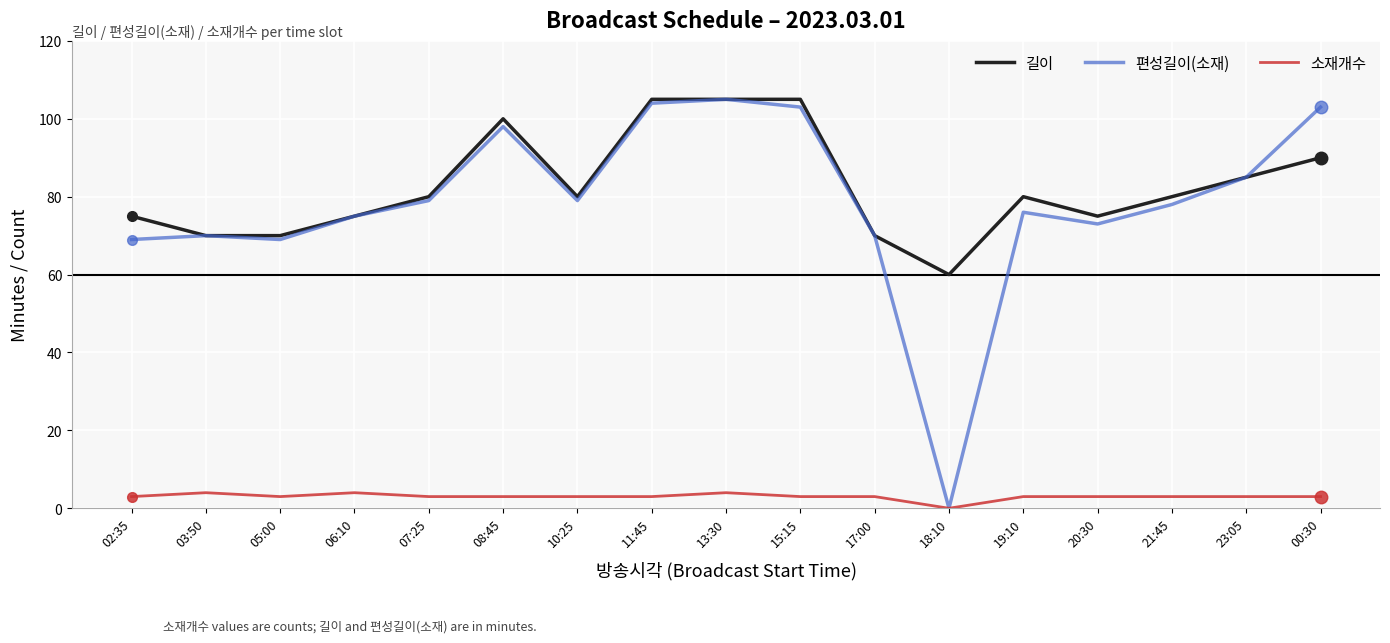

At which label does 편성길이(소재) reach its minimum?

18:10